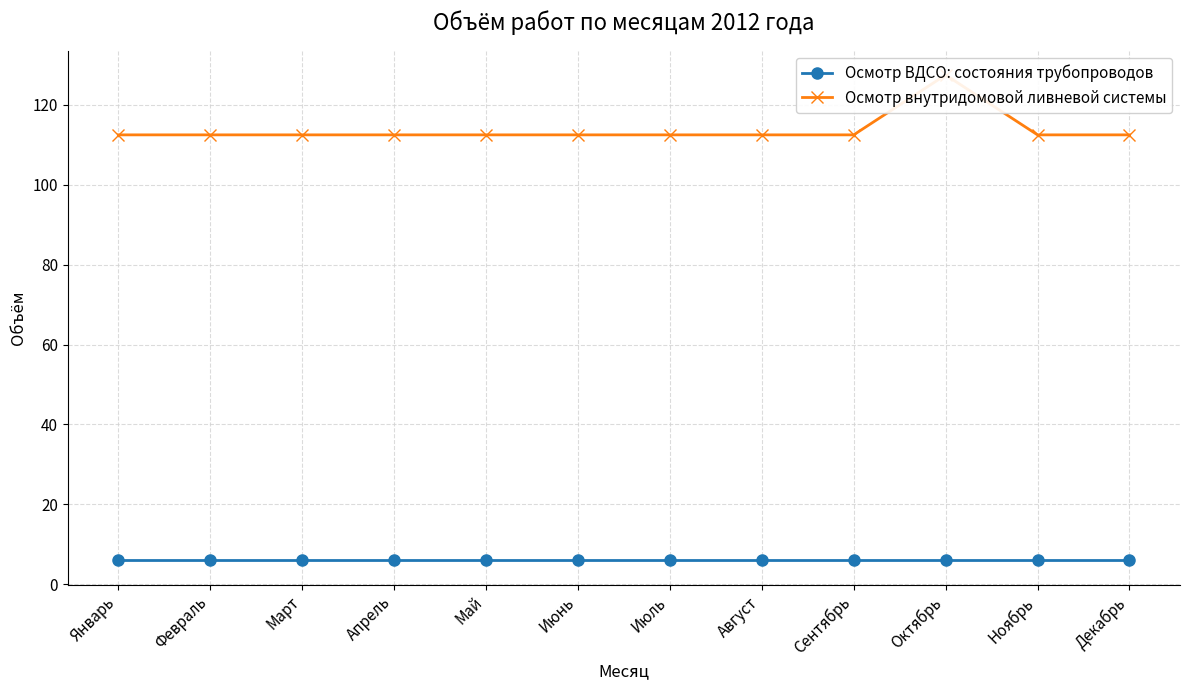

Which series has the widest spread of values?

Осмотр внутридомовой ливневой системы